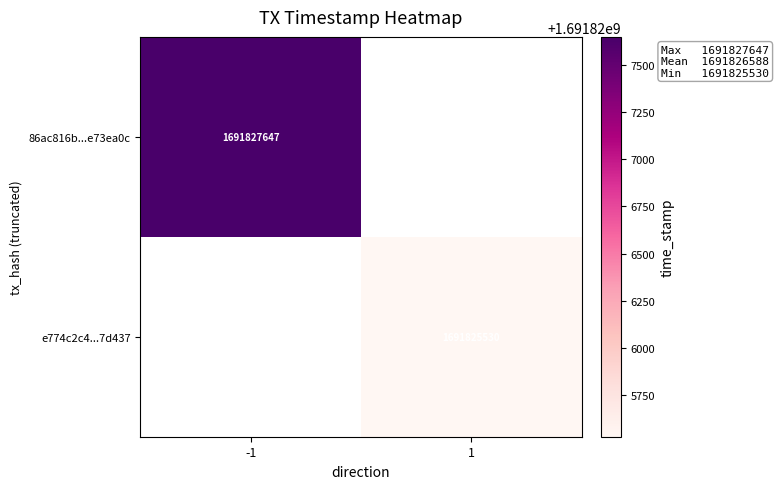

The e774c2c4...7d437 series shows 723667787 at 1. True or false?

False